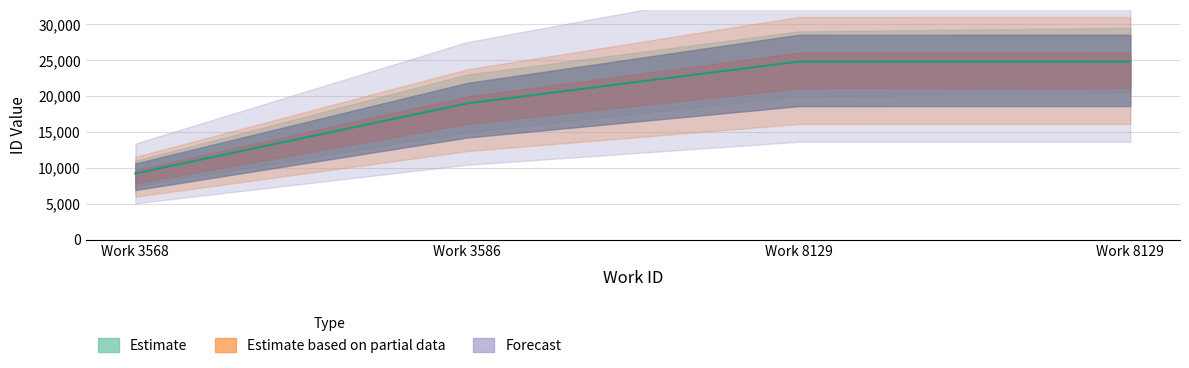

Approximately how many times larger is the value at Work 8129 compared to Work 3586?

1.3